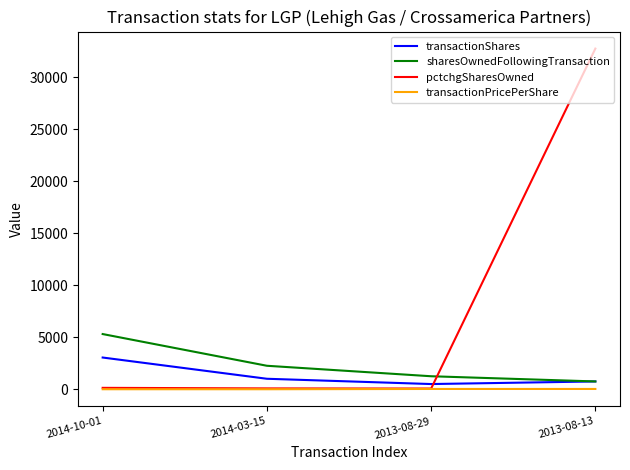

Between which two adjacent categories do sharesOwnedFollowingTransaction and pctchgSharesOwned first intersect?

2013-08-29 and 2013-08-13